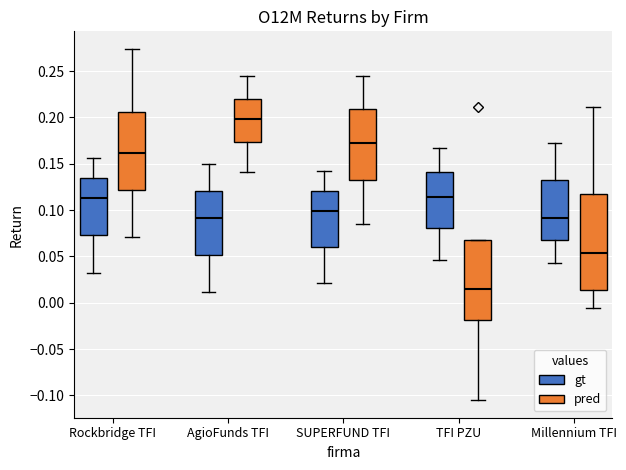

Reading left to right, transcribe this box plot: for each box, give where its median line is, the range the box spans, and where its two whiskers end, as read against the y-axis. The values are not printed on the chart, so give them approximately, as read against the axis.

Rockbridge TFI (gt): median 0.115, box 0.075 to 0.135, whiskers 0.030 to 0.155
Rockbridge TFI (pred): median 0.160, box 0.120 to 0.205, whiskers 0.070 to 0.275
AgioFunds TFI (gt): median 0.090, box 0.050 to 0.120, whiskers 0.010 to 0.150
AgioFunds TFI (pred): median 0.200, box 0.175 to 0.220, whiskers 0.140 to 0.245
SUPERFUND TFI (gt): median 0.100, box 0.060 to 0.120, whiskers 0.020 to 0.140
SUPERFUND TFI (pred): median 0.170, box 0.130 to 0.210, whiskers 0.085 to 0.245
TFI PZU (gt): median 0.115, box 0.080 to 0.140, whiskers 0.045 to 0.165
TFI PZU (pred): median 0.015, box -0.020 to 0.070, whiskers -0.105 to 0.070
Millennium TFI (gt): median 0.090, box 0.065 to 0.130, whiskers 0.045 to 0.175
Millennium TFI (pred): median 0.055, box 0.015 to 0.120, whiskers -0.005 to 0.210